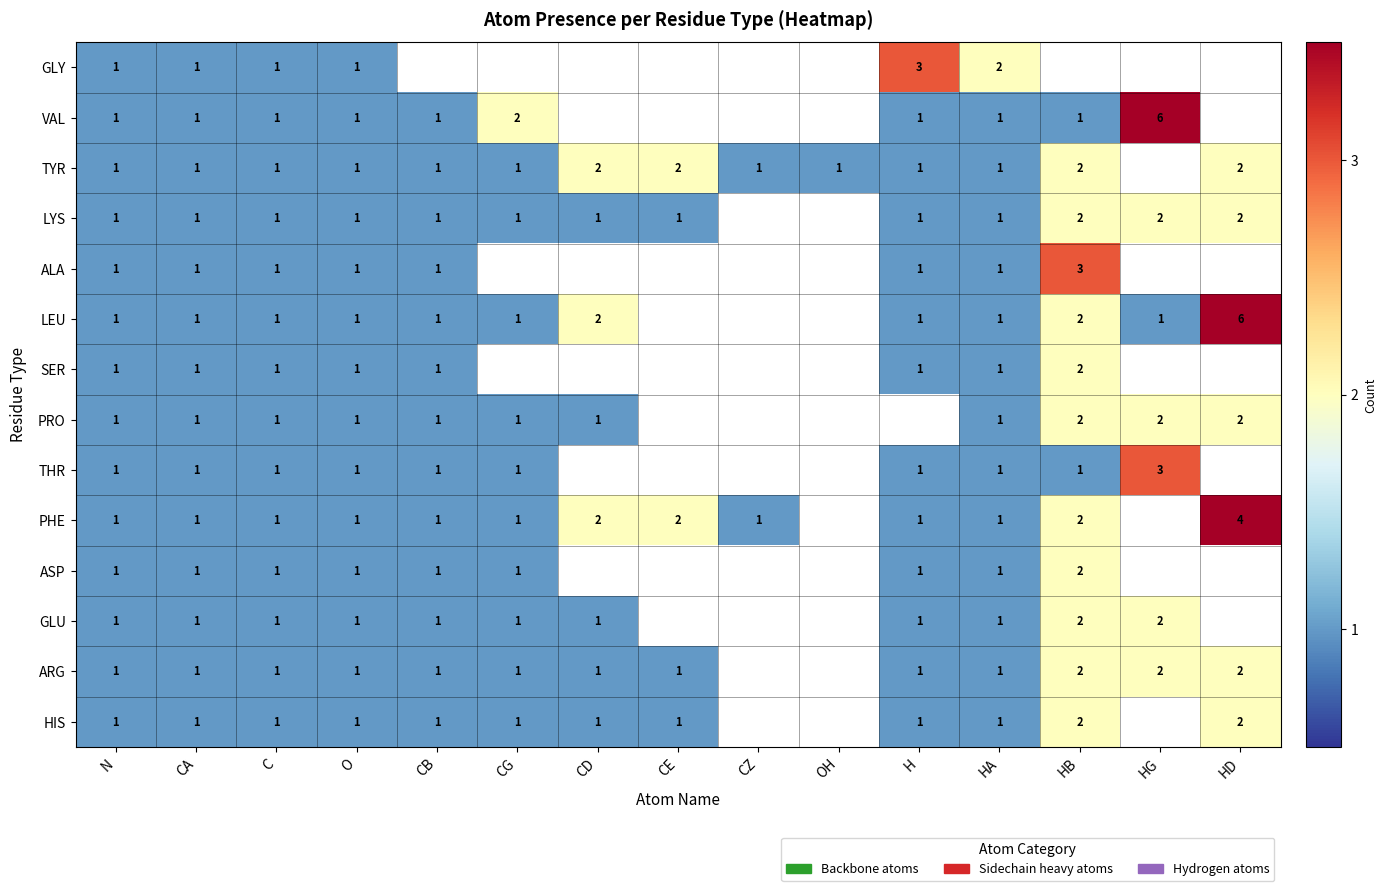

What is the total value across all series at C?

14